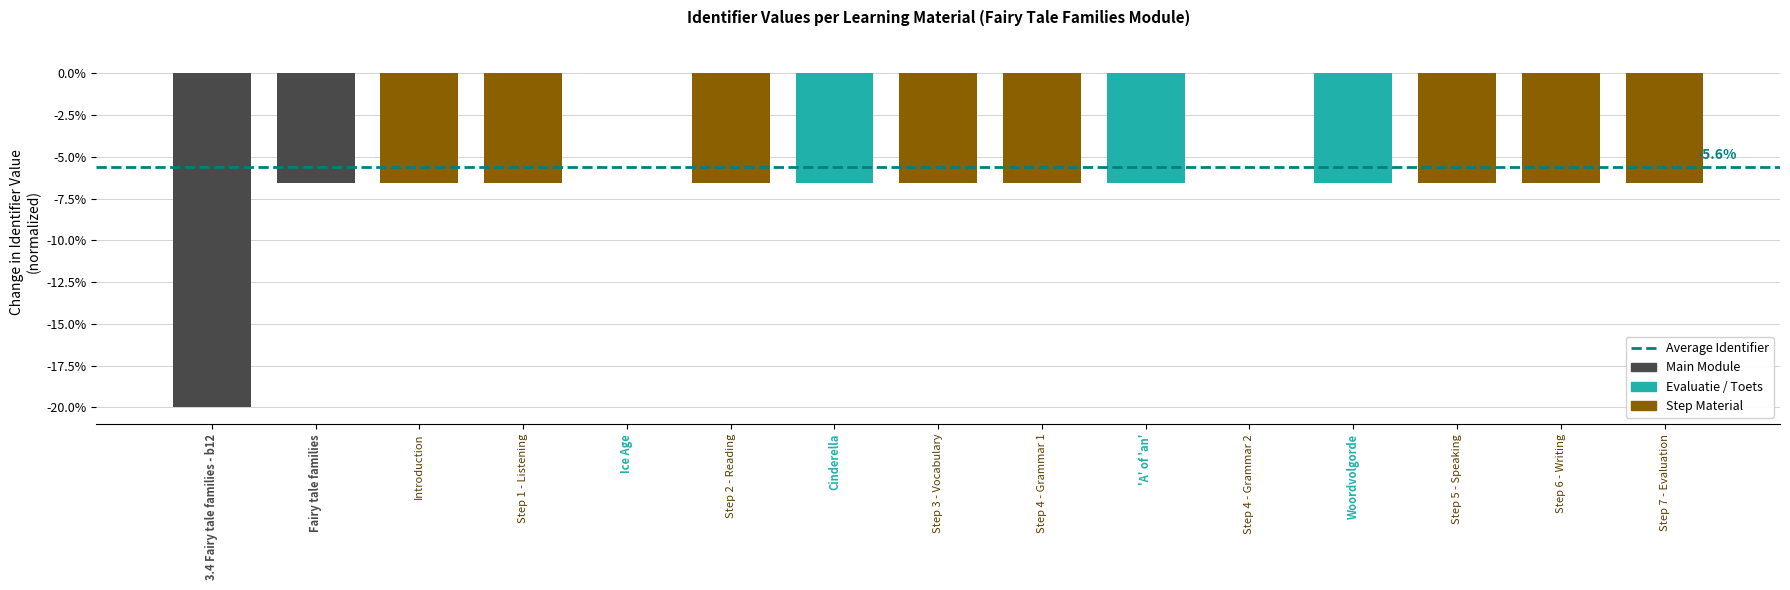

What is the sum of the values at Cinderella and 3.4 Fairy tale families - b12?

-26.6